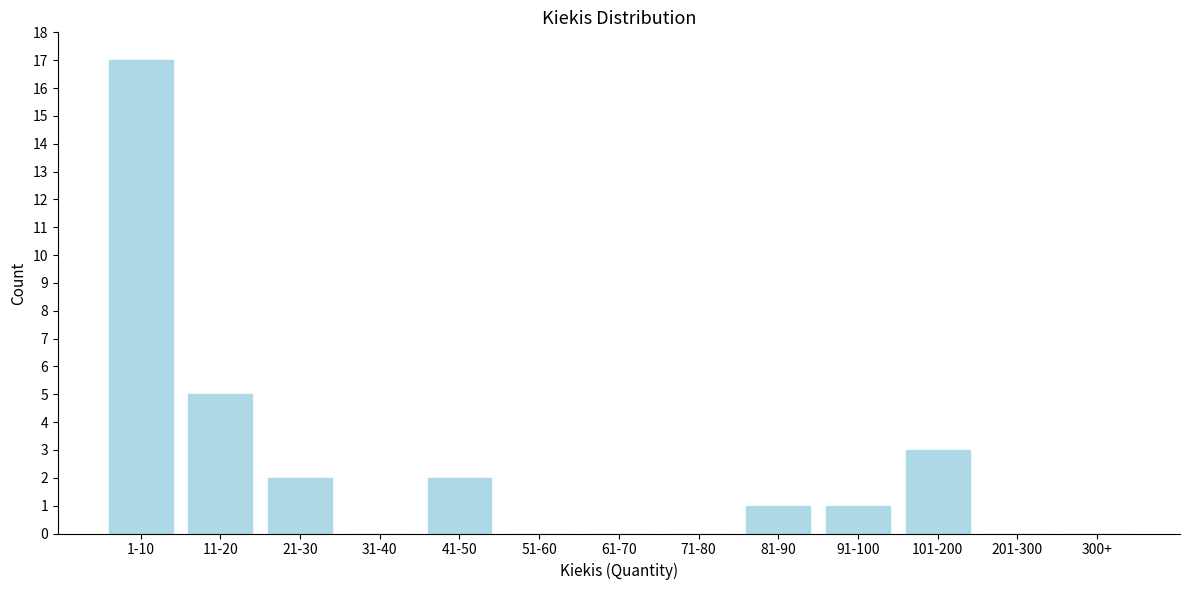

Reading left to right, what are all the values shown in this chart?

1-10=17	11-20=5	21-30=2	31-40=0	41-50=2	51-60=0	61-70=0	71-80=0	81-90=1	91-100=1	101-200=3	201-300=0	300+=0